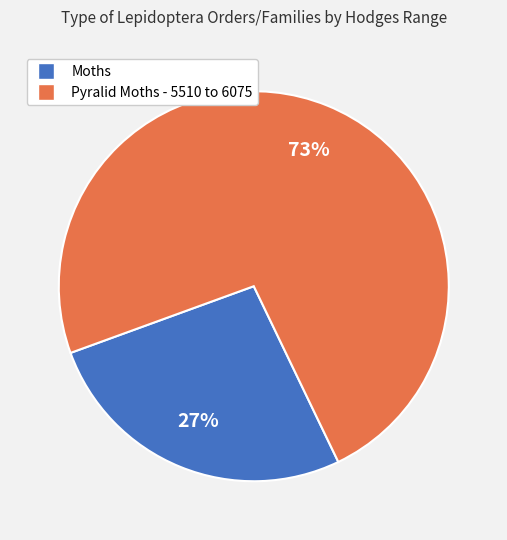

To the nearest percent, what is the average slice percentage?

50%